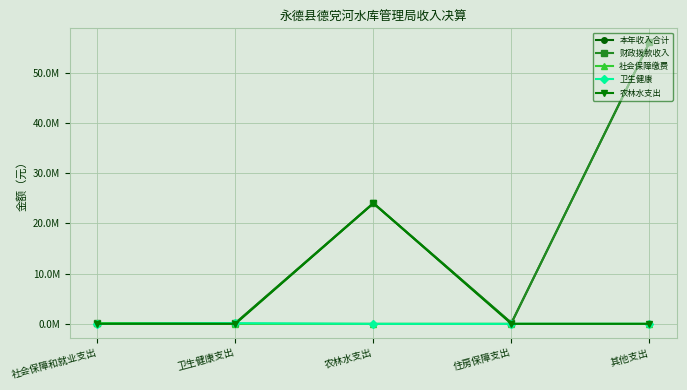

Is this an area chart (filled region under the line)?

No